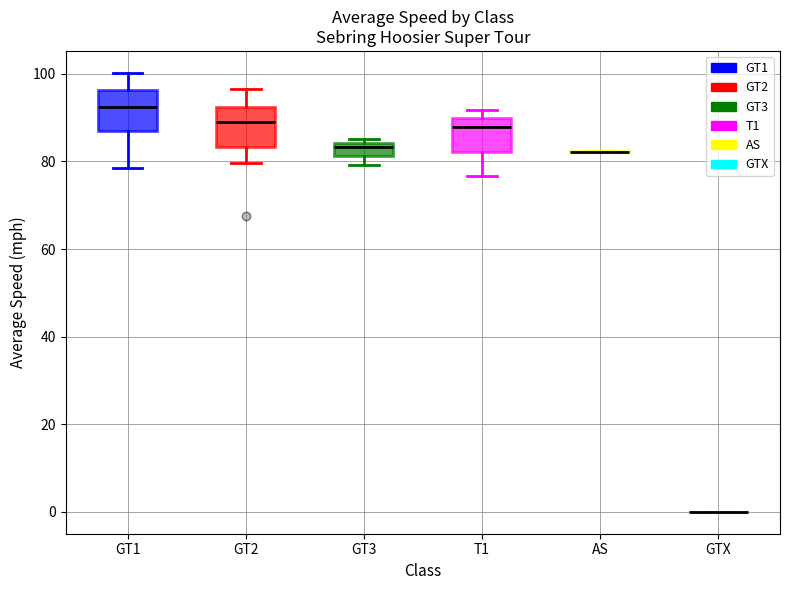

Where is the upper edge of the box for GT1 on the y-axis? The values are not printed on the chart, so give them approximately, as read against the axis.

96